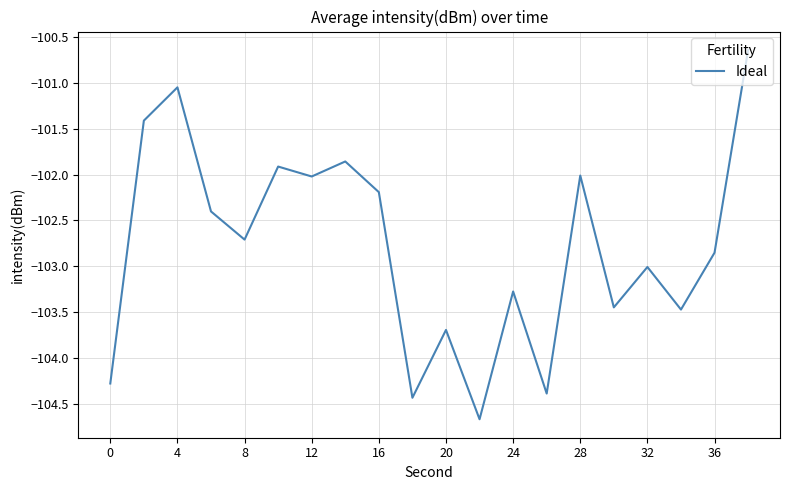

What is the greatest value displayed?

-100.6